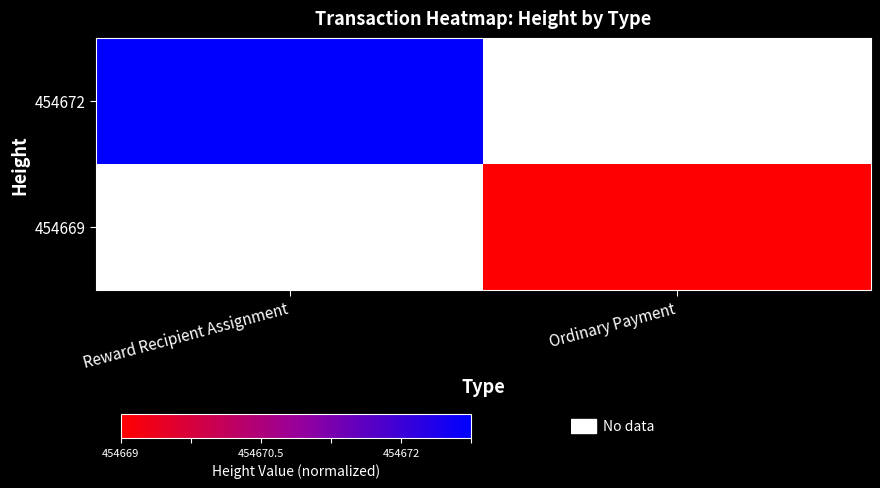

What is the greatest value displayed?

454672.0